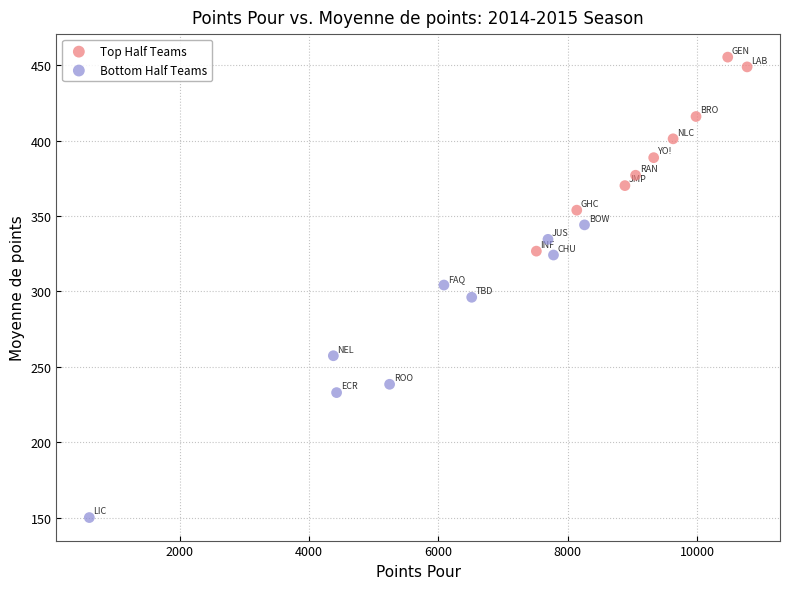

Which series has the largest Y range (max minus min)?

Bottom Half Teams